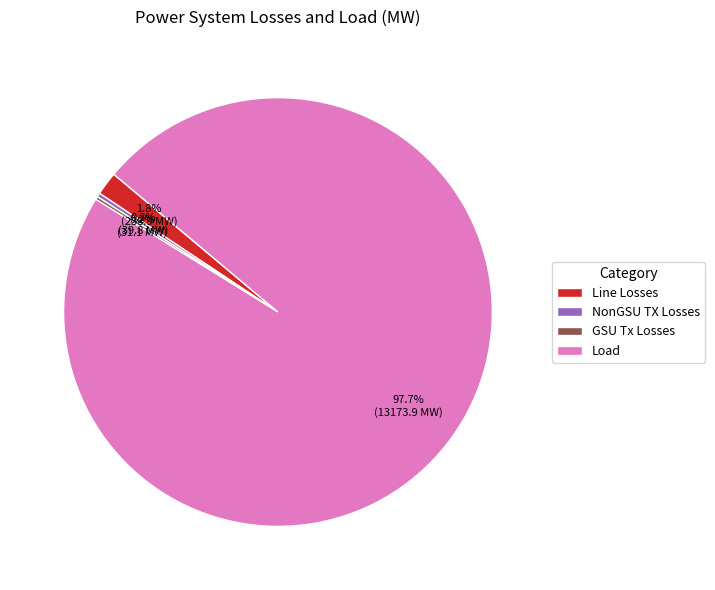

What is the largest slice in the pie chart?

Load